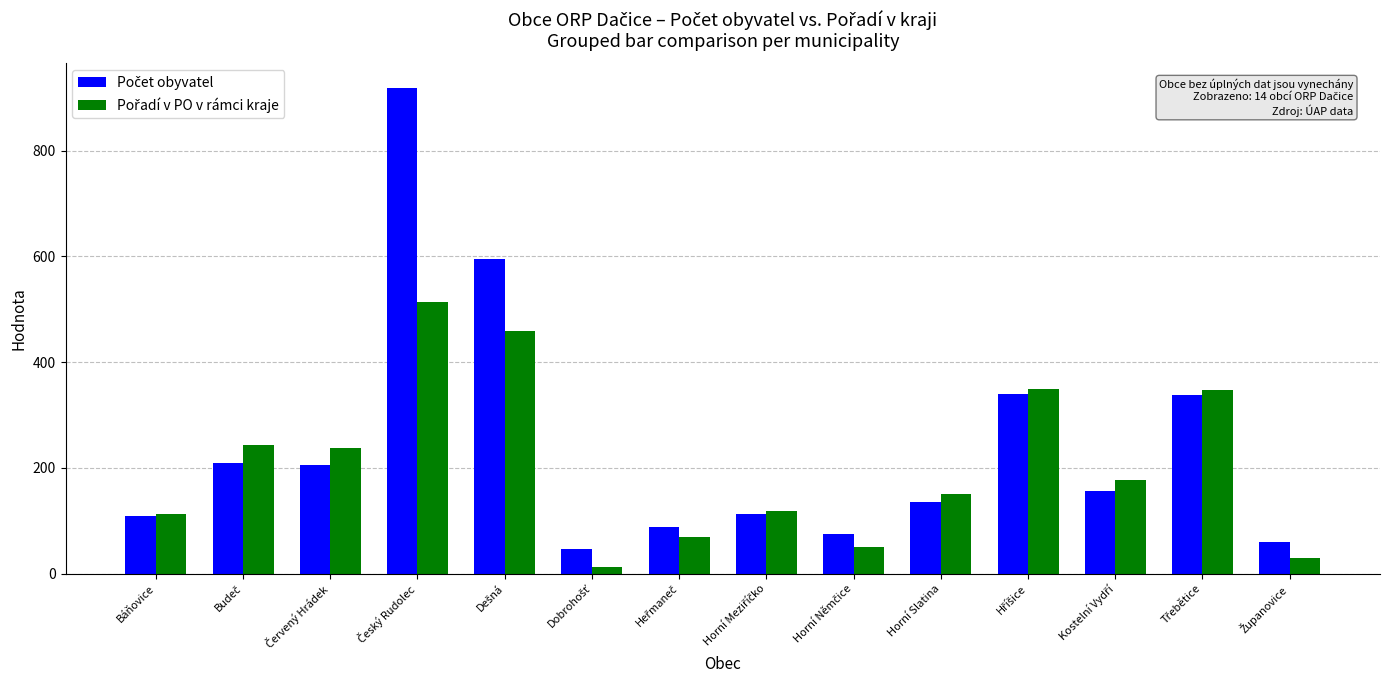

How many bars are there in each group?

2